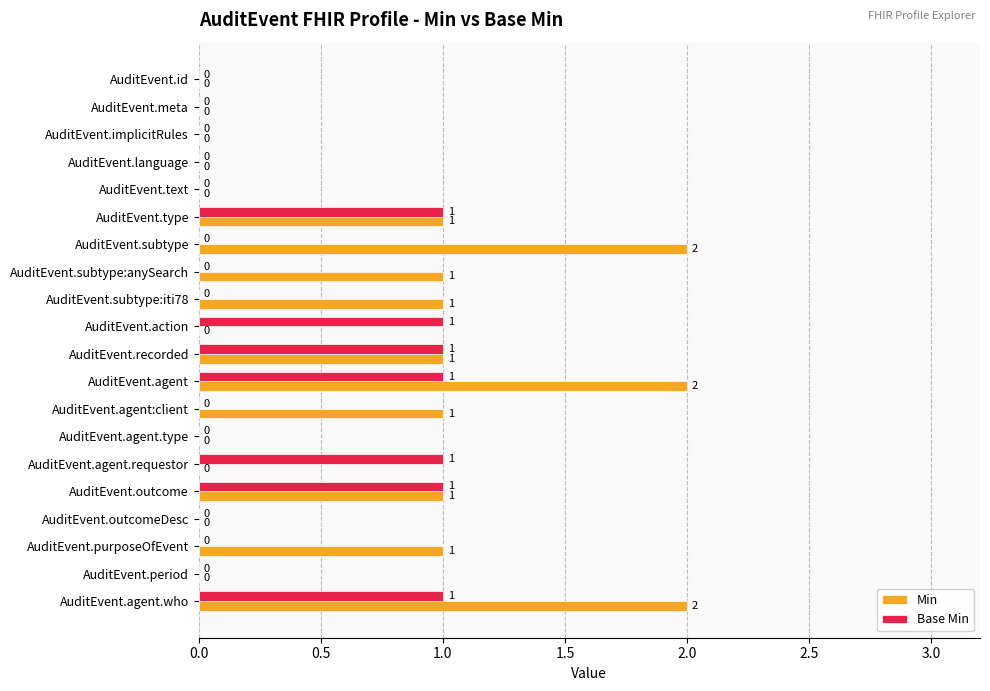

Which series has the largest total across all categories?

Min